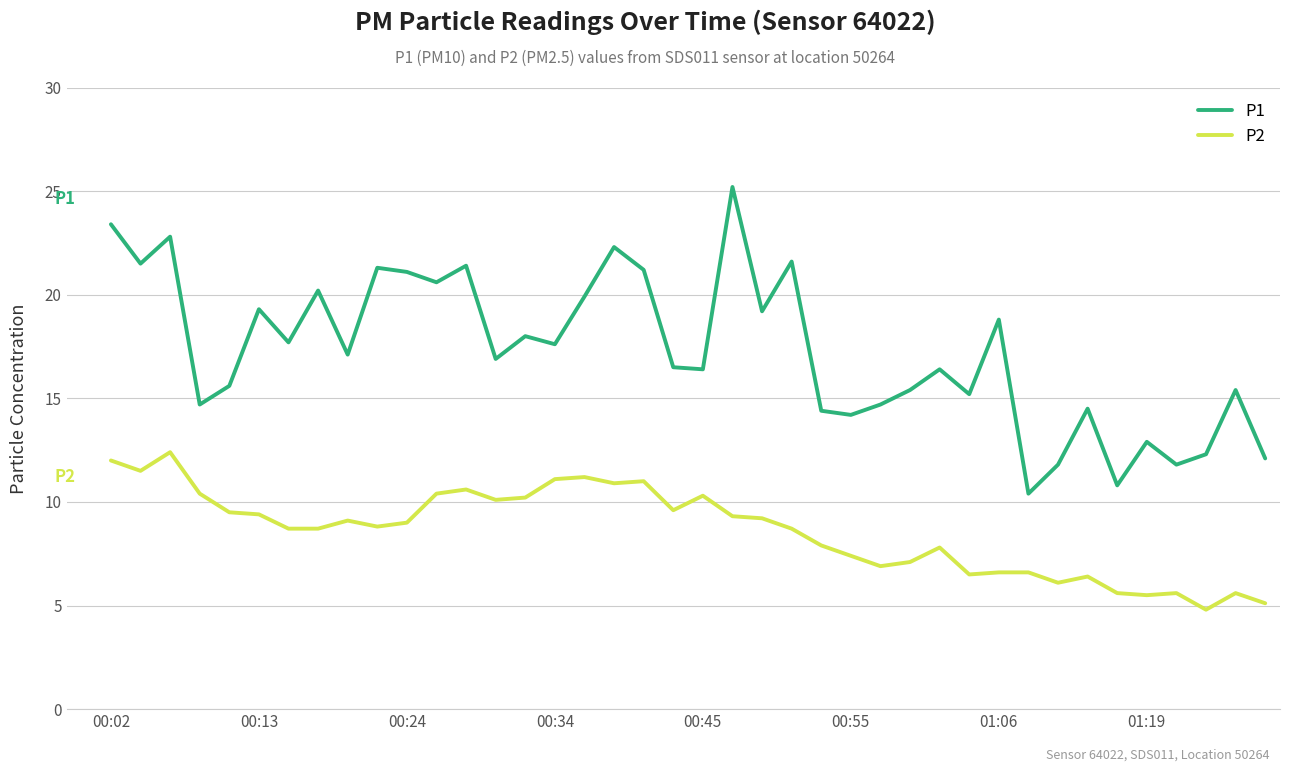

True or false: P1 and P2 cross at least once.

False